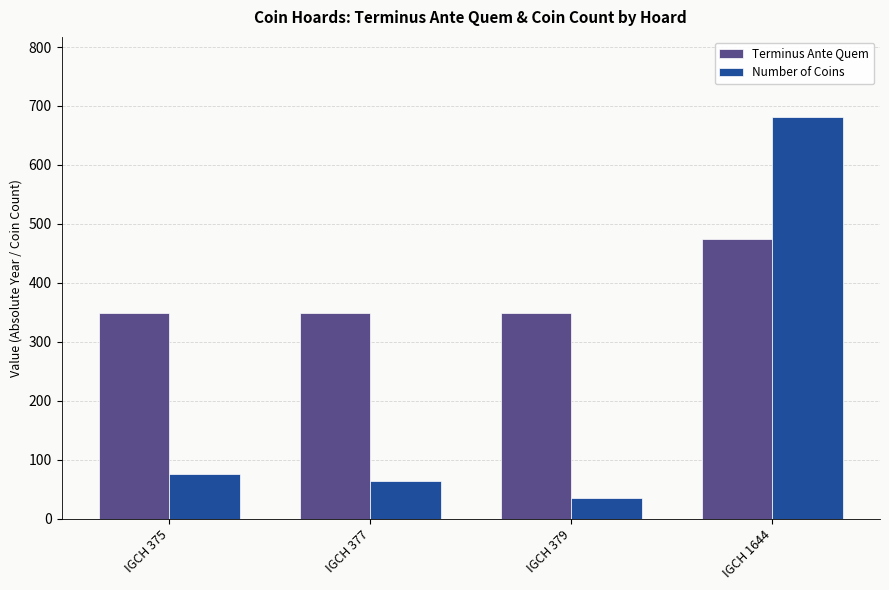

How many categories are shown in the chart?

4